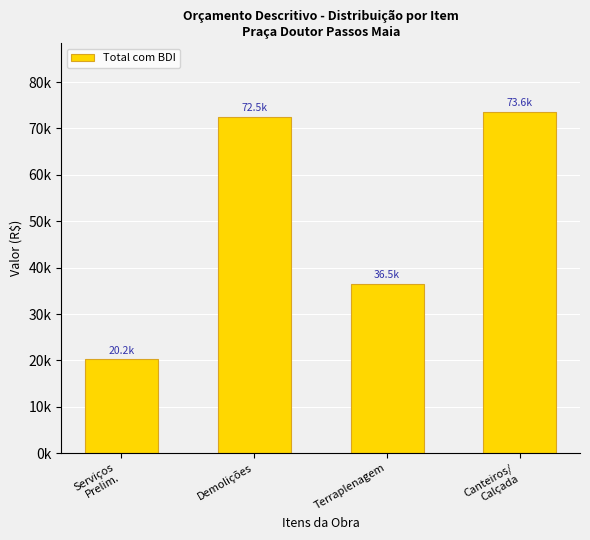

What is the minimum value shown in the chart?

20205.7